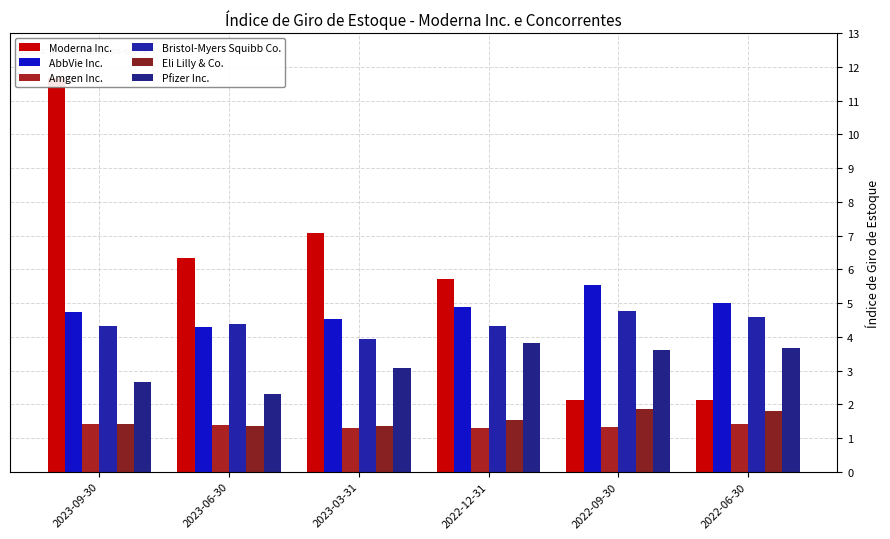

What is the lowest value of the AbbVie Inc. series?

4.3